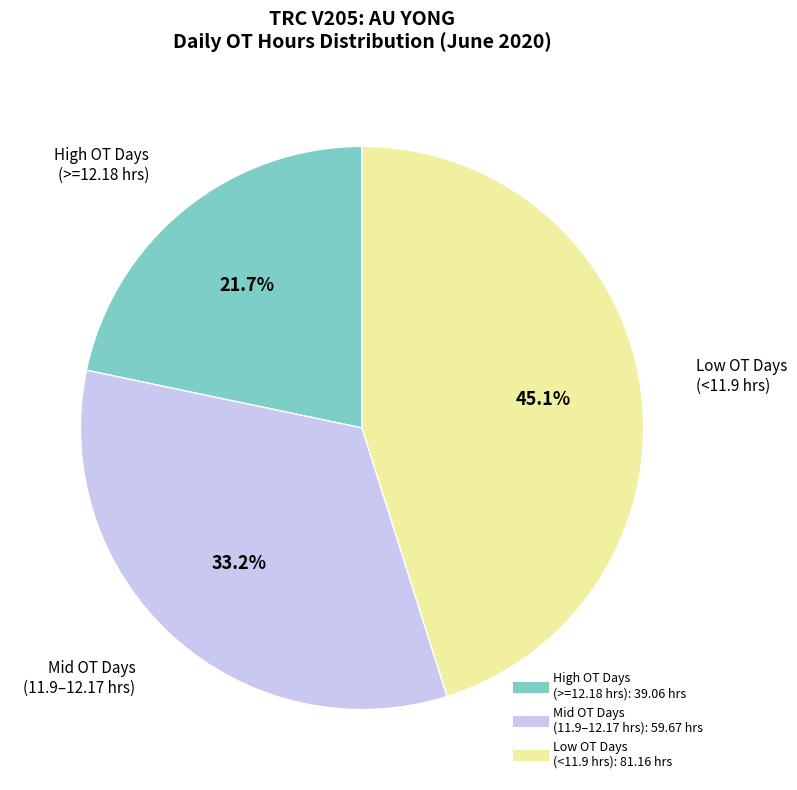

To the nearest percent, what is the difference between the largest and smallest slice percentages?

23%